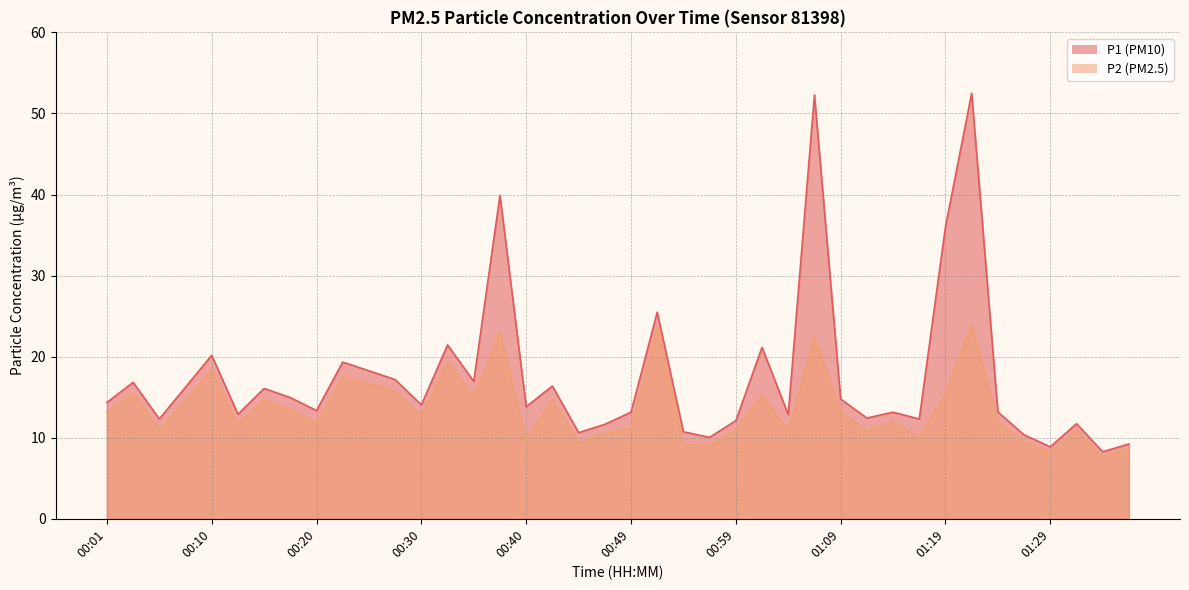

True or false: P2 has more than 1 interior local peaks.

True